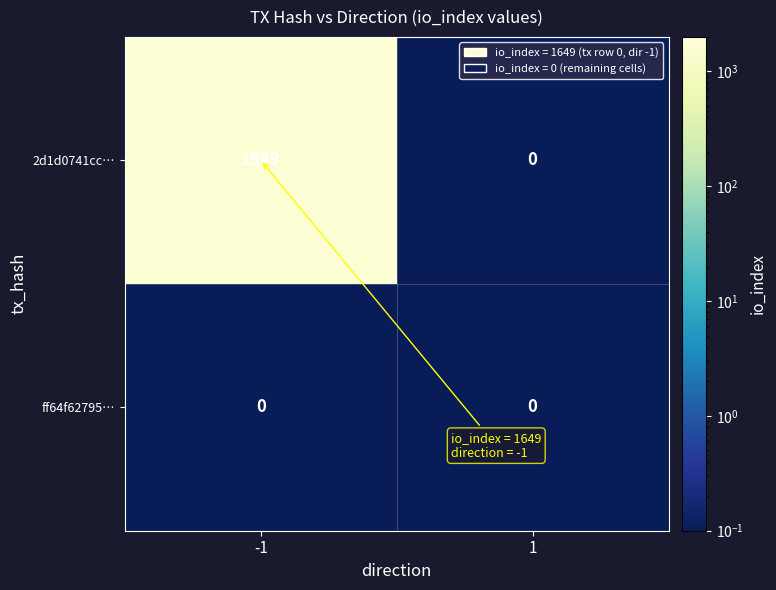

What is the maximum value shown in the chart?

1649